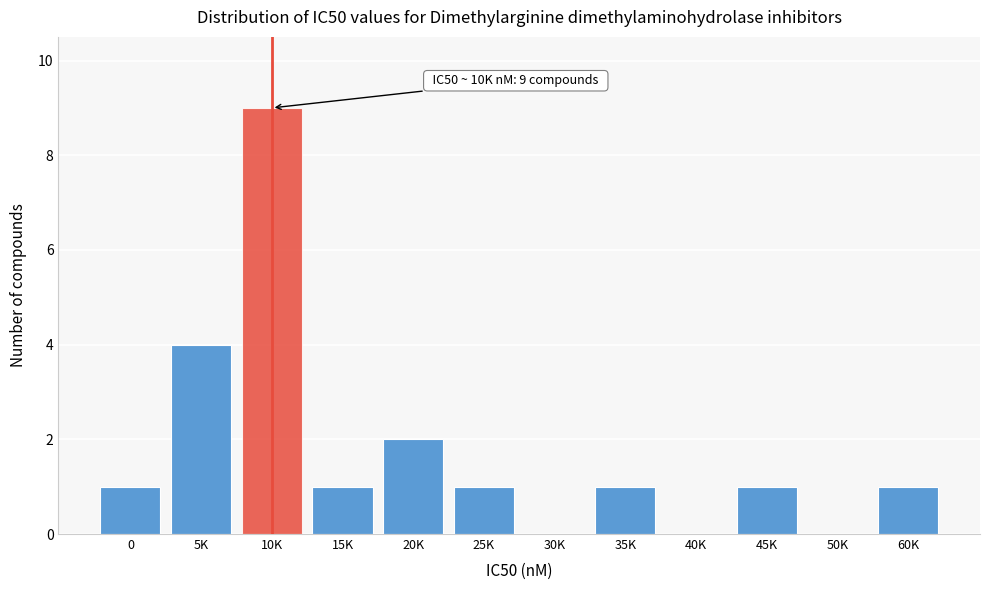

Reading left to right, extract all data points from this chart.

0=1	5K=4	10K=9	15K=1	20K=2	25K=1	30K=0	35K=1	40K=0	45K=1	50K=0	60K=1